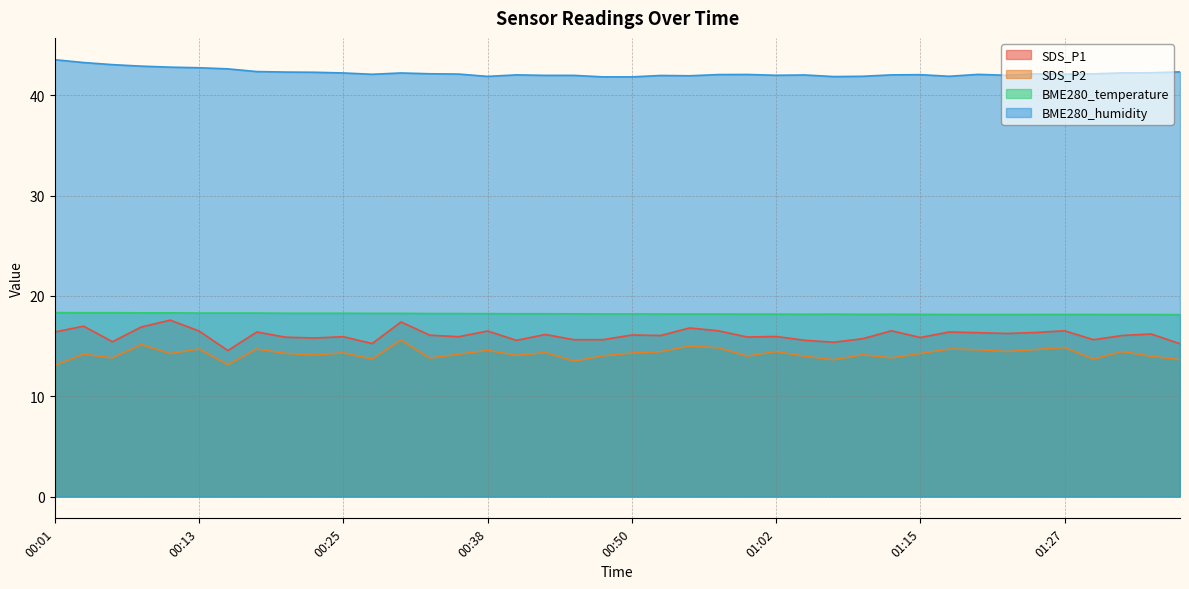

What is the label of the 40th point from the right?

00:01